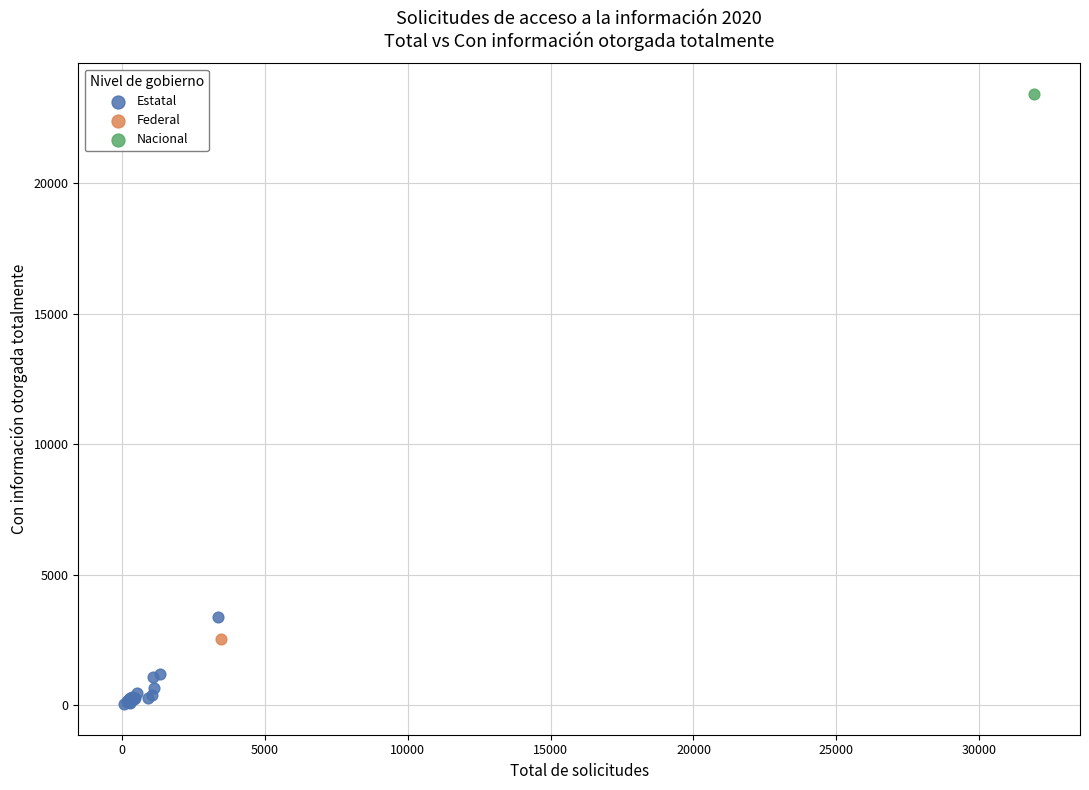

What are all the series names shown in the legend?

Estatal, Federal, Nacional